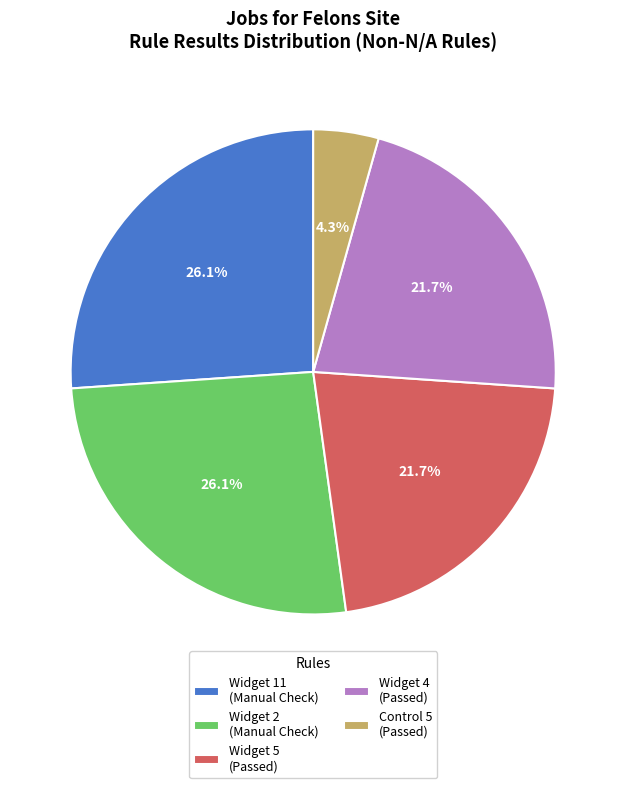

What percentage is NOT represented by Widget 5?

78.3%